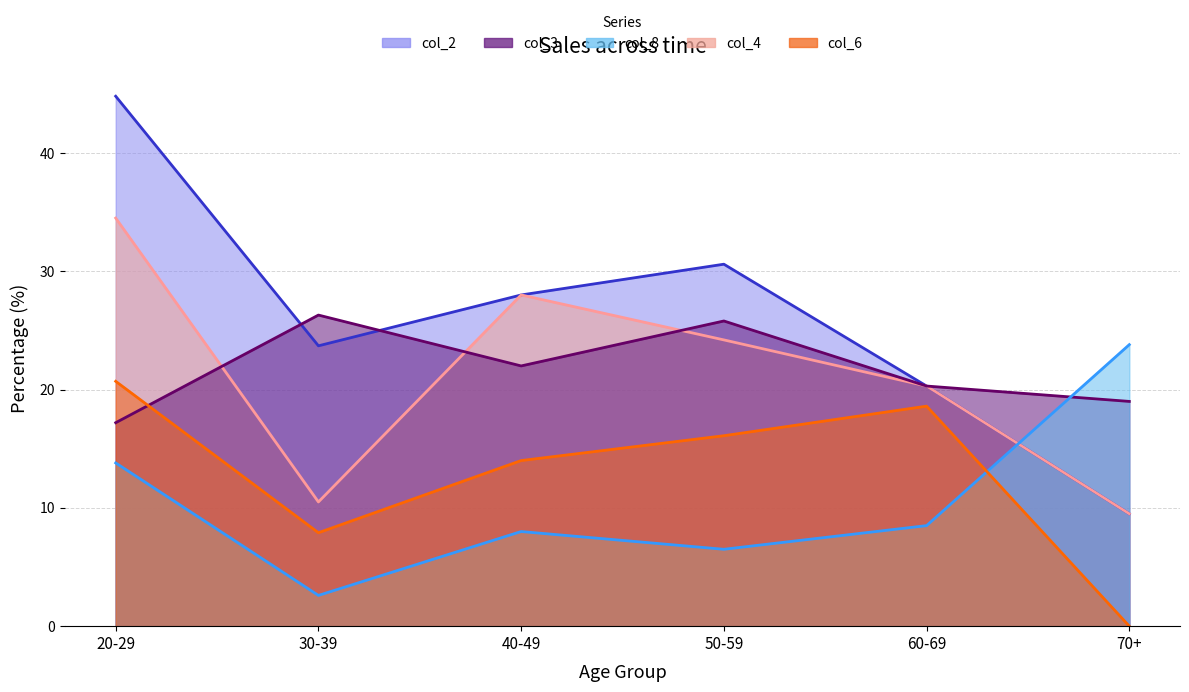

Which category has the highest value in the col_4 series?

20-29